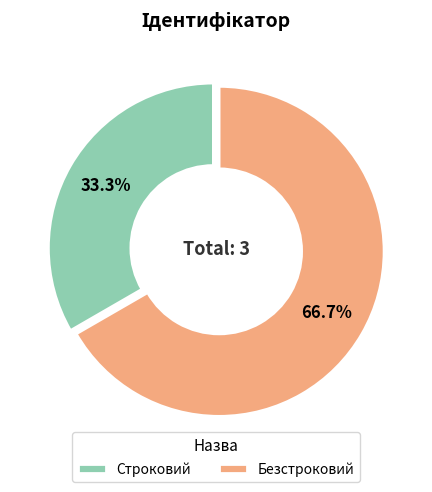

Is there a majority slice in this chart?

Yes